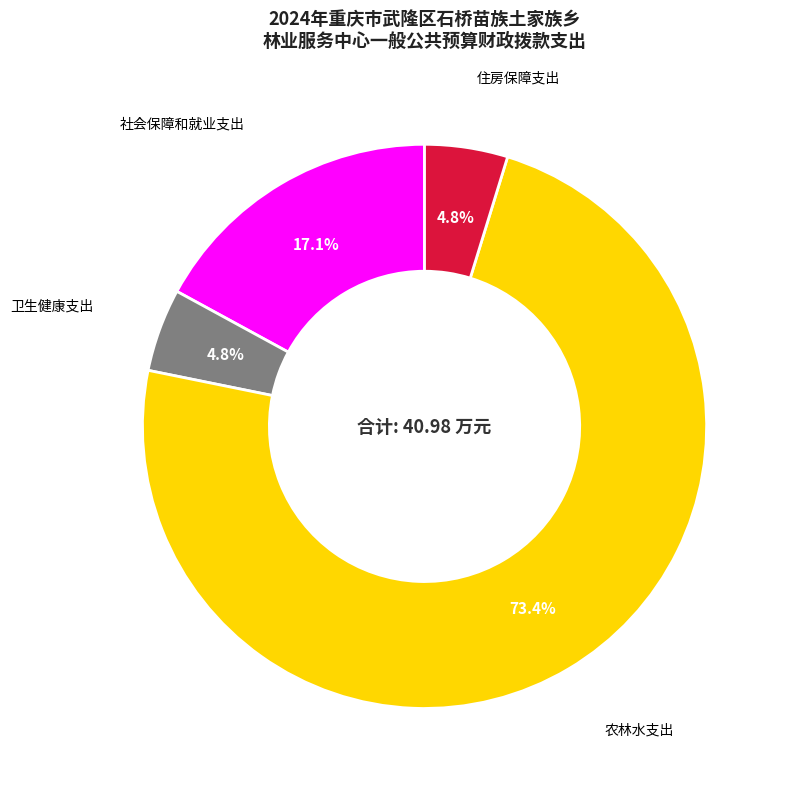

Does 农林水支出 account for over 50% of the chart?

Yes